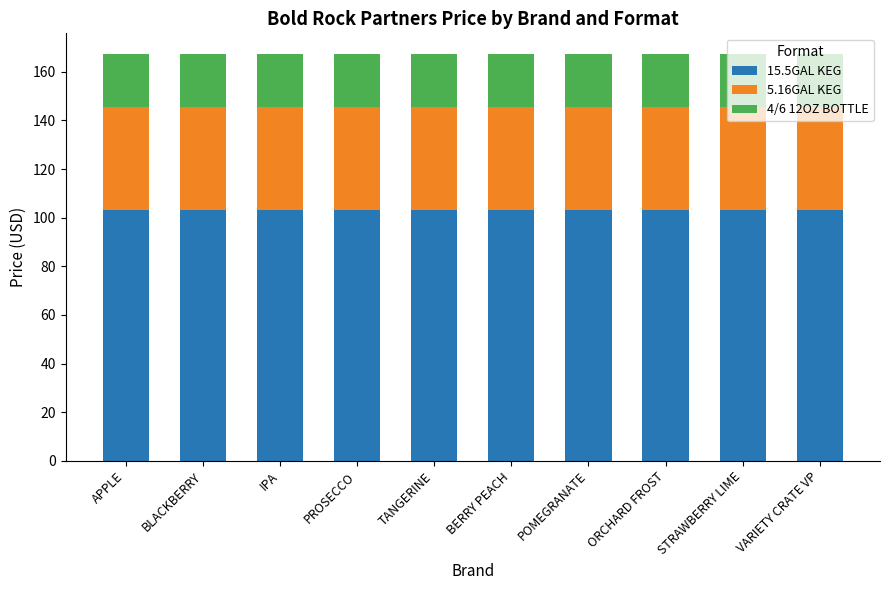

What is the average value of the 15.5GAL KEG series?

103.0